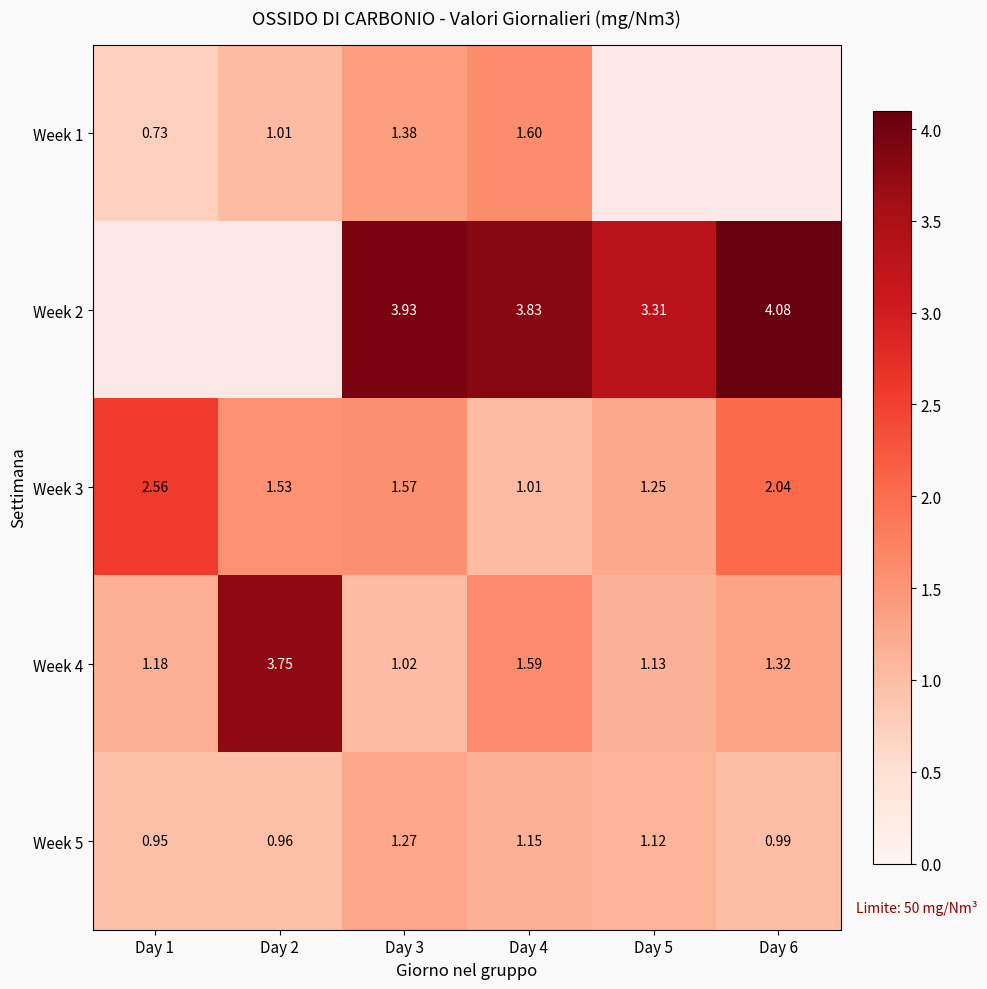

Which has a higher value, Day 5 or Day 4?

Day 4